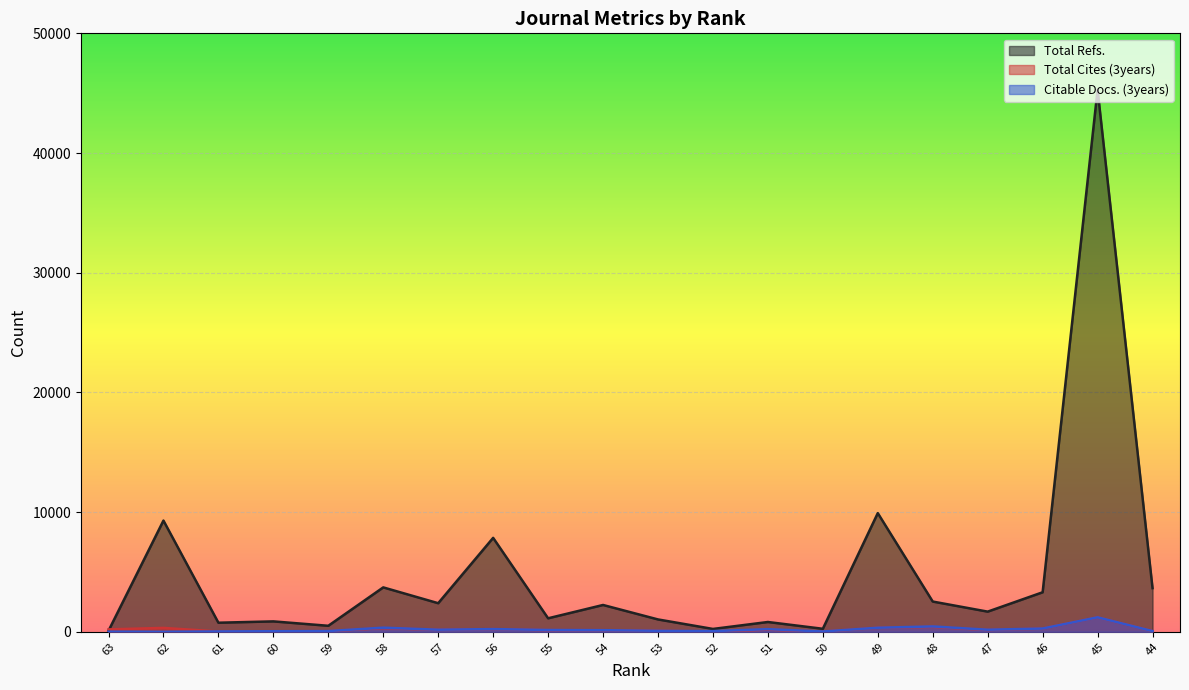

Reading left to right, list all the values displayed in this chart.

Total Refs.: 63=87	62=9293	61=760	60=871	59=503	58=3711	57=2390	56=7849	55=1129	54=2242	53=1034	52=240	51=820	50=253	49=9916	48=2528	47=1686	46=3303	45=45291	44=3650
Total Cites (3years): 63=202	62=326	61=27	60=42	59=55	58=311	57=168	56=225	55=140	54=136	53=83	52=30	51=179	50=23	49=339	48=414	47=155	46=271	45=1212	44=60
Citable Docs. (3years): 63=13	62=1	61=32	60=49	59=63	58=346	57=176	56=228	55=153	54=137	53=84	52=57	51=222	50=28	49=341	48=449	47=175	46=275	45=1213	44=60